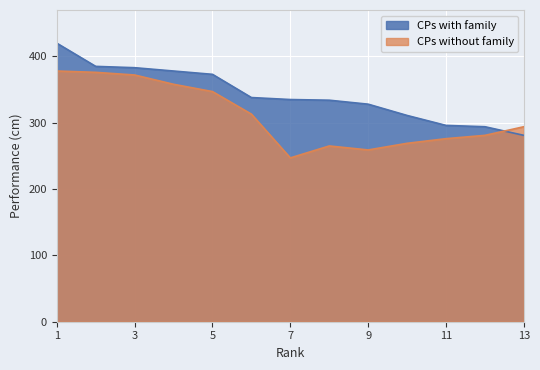

At which category is the sum across all series the highest?

1